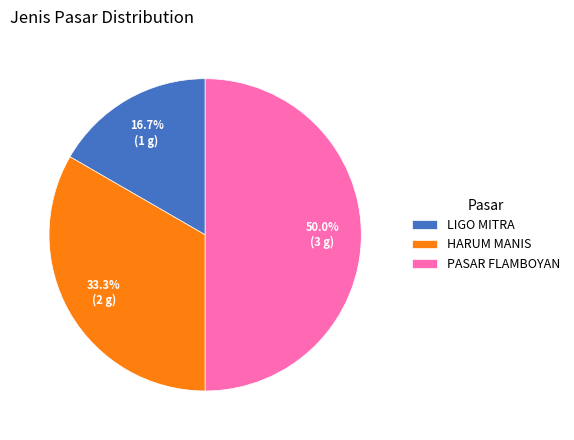

Count the number of slices in the pie.

3